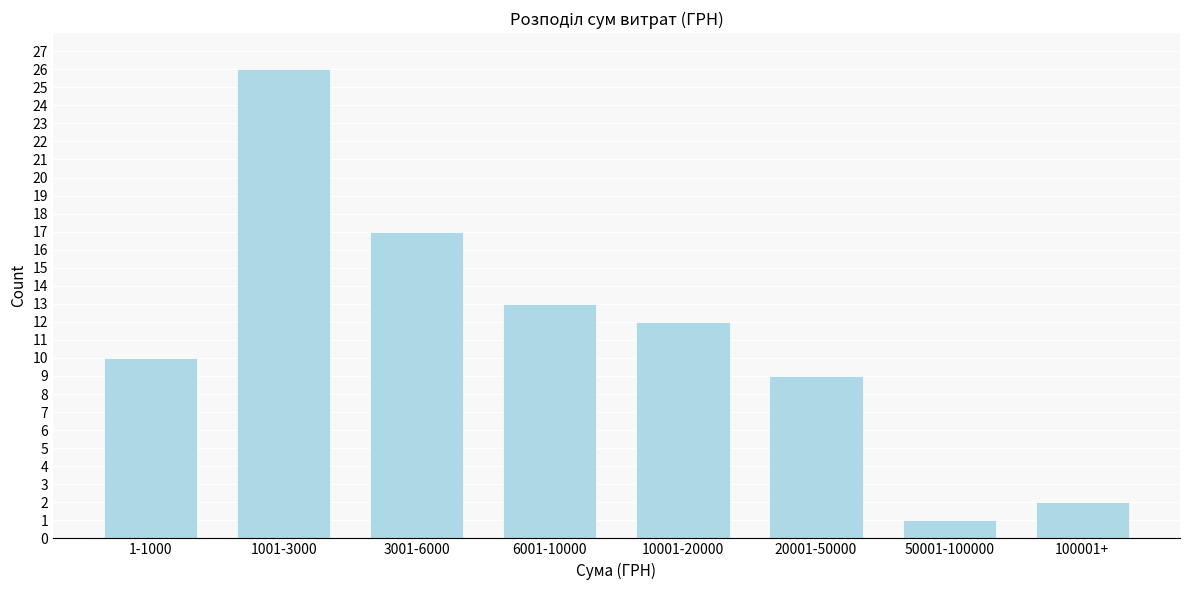

Reading right to left, extract all data points from this chart.

2	1	9	12	13	17	26	10